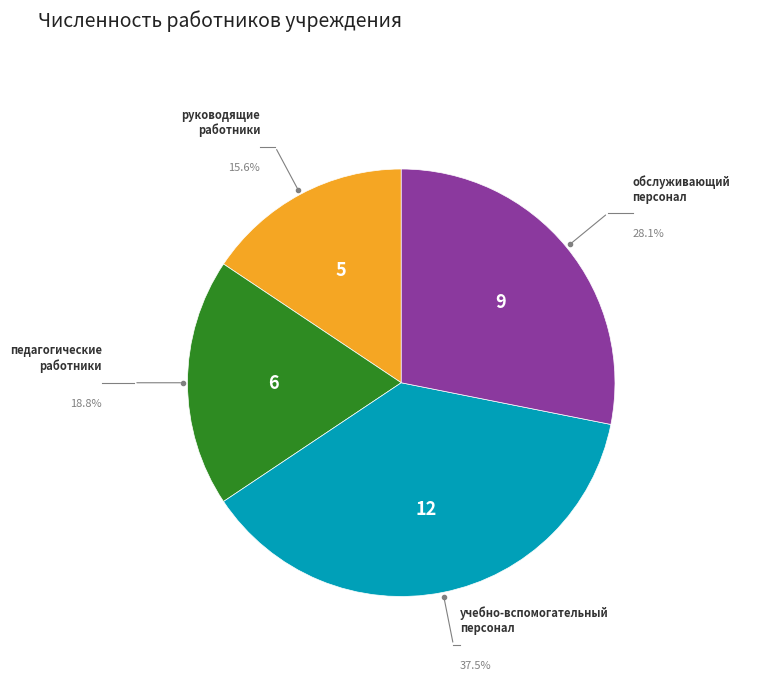

Is there any slice that represents more than half of the pie?

No